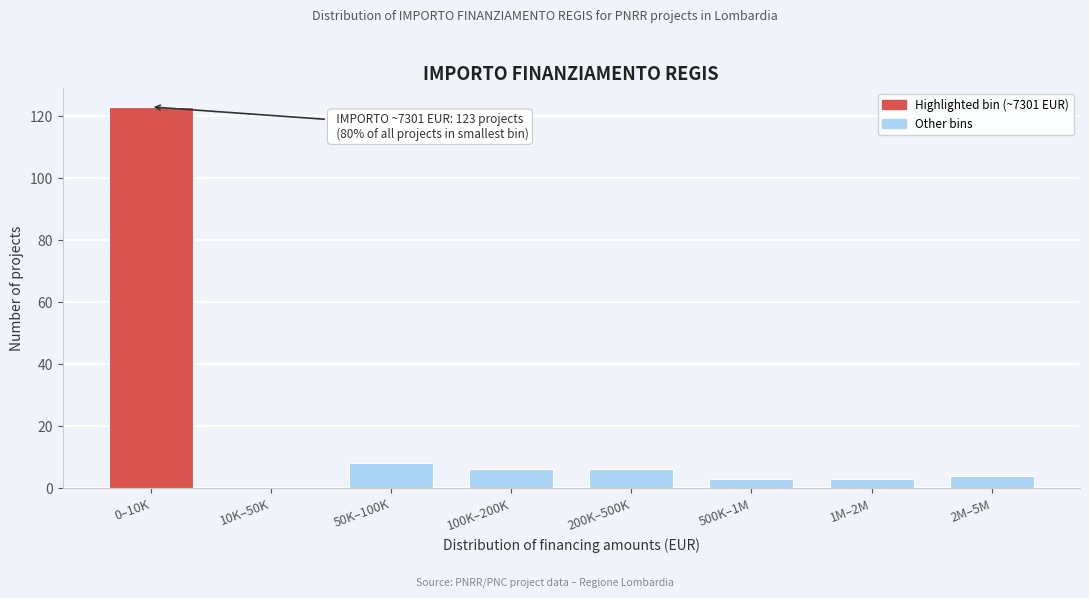

Reading left to right, what are all the values shown in this chart?

0–10K=123	10K–50K=0	50K–100K=8	100K–200K=6	200K–500K=6	500K–1M=3	1M–2M=3	2M–5M=4